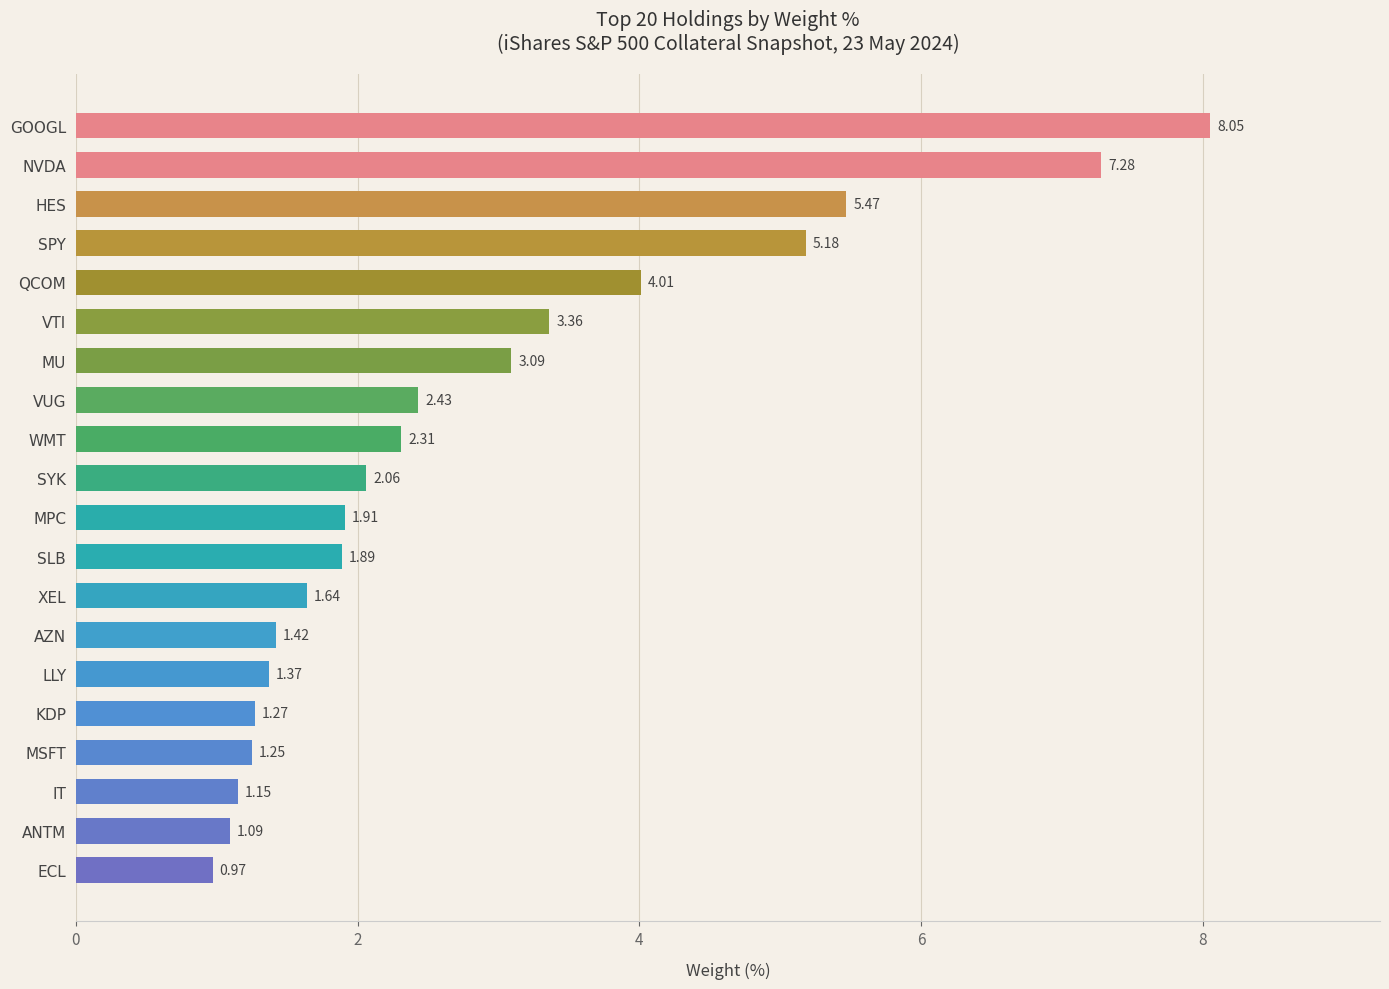

Rank the categories by value from lowest to highest.

ECL, ANTM, IT, MSFT, KDP, LLY, AZN, XEL, SLB, MPC, SYK, WMT, VUG, MU, VTI, QCOM, SPY, HES, NVDA, GOOGL